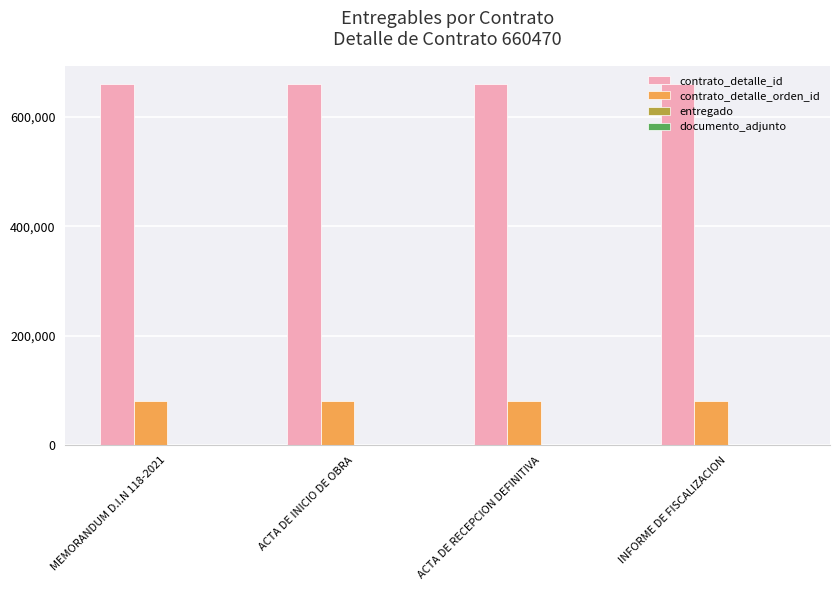

What is the total value across all series at ACTA DE RECEPCION DEFINITIVA?

741773